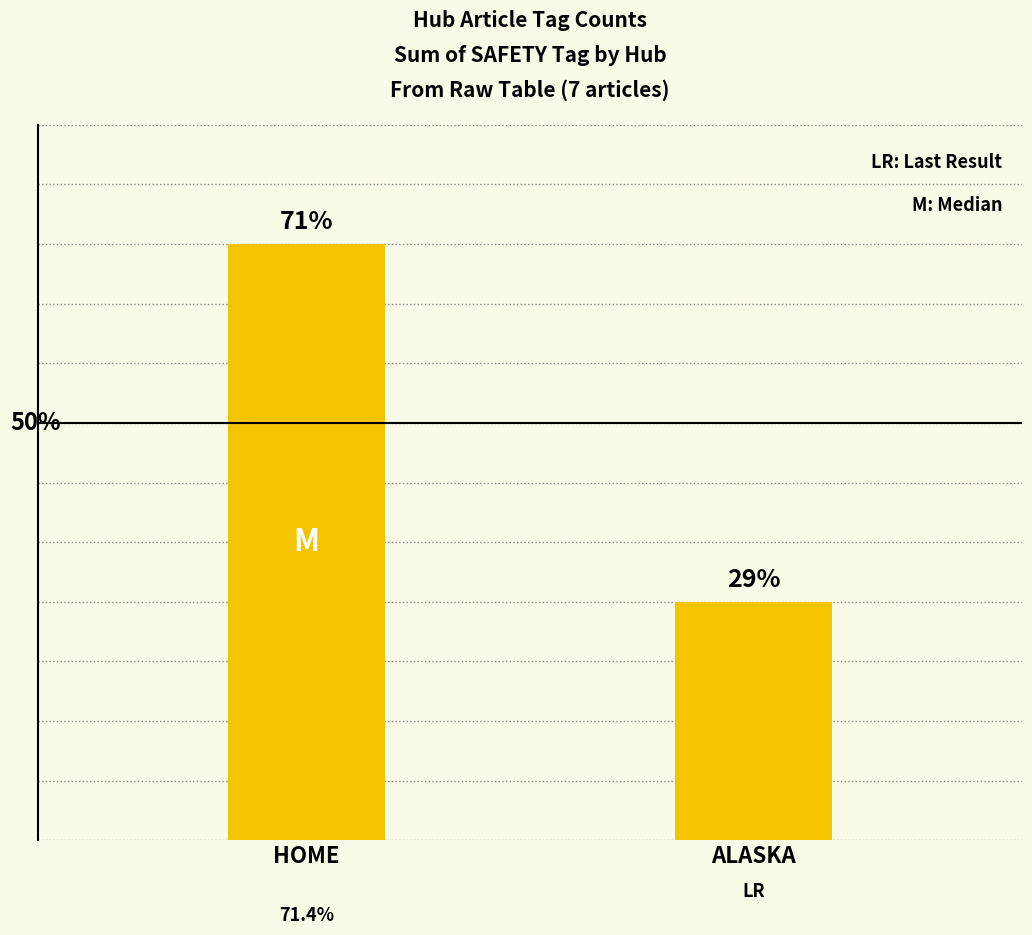

Rank the categories by value from lowest to highest.

ALASKA, HOME